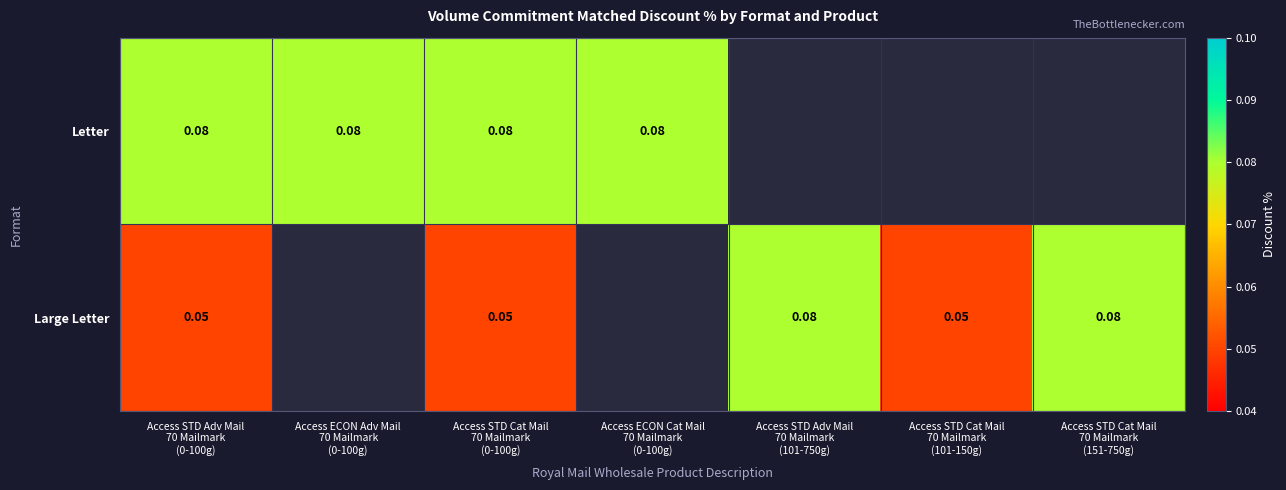

List the series in order of their peak value, highest first.

Letter, Large Letter